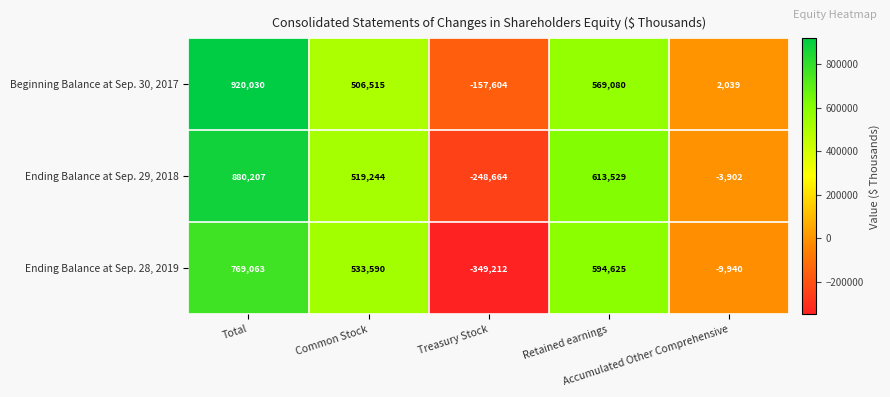

At which category is the sum across all series the highest?

Total